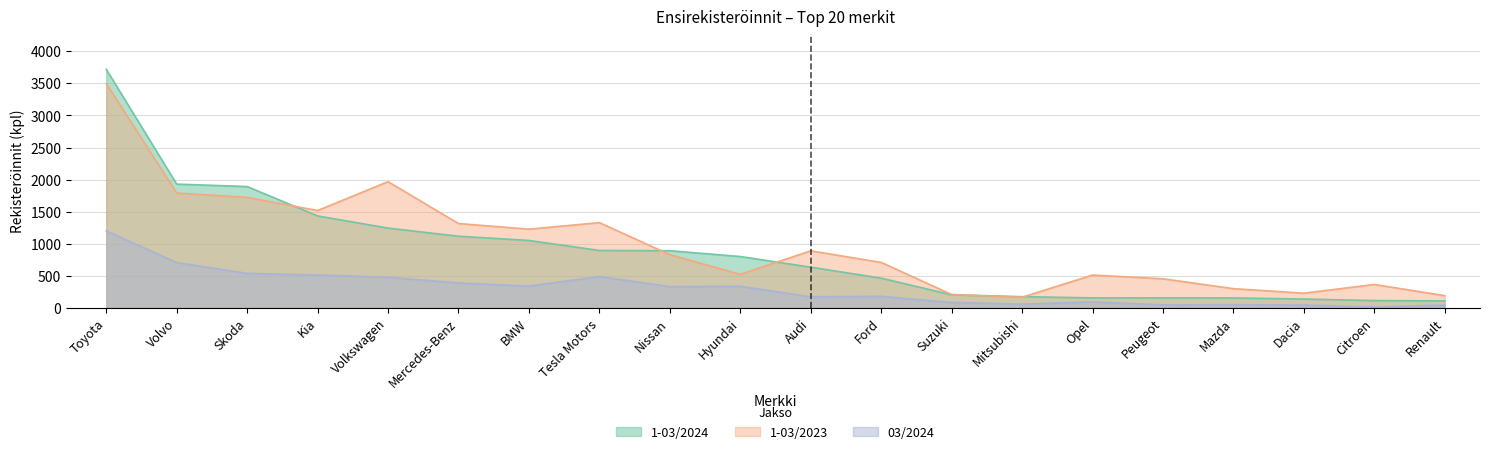

Read the 1-03/2023 value at Peugeot, to the nearest 10.

450